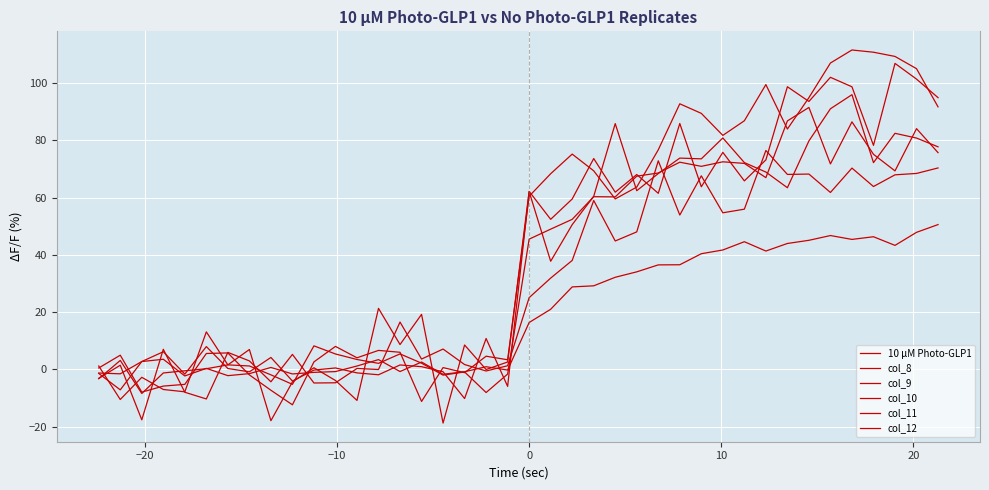

Does the chart have visible grid lines?

Yes